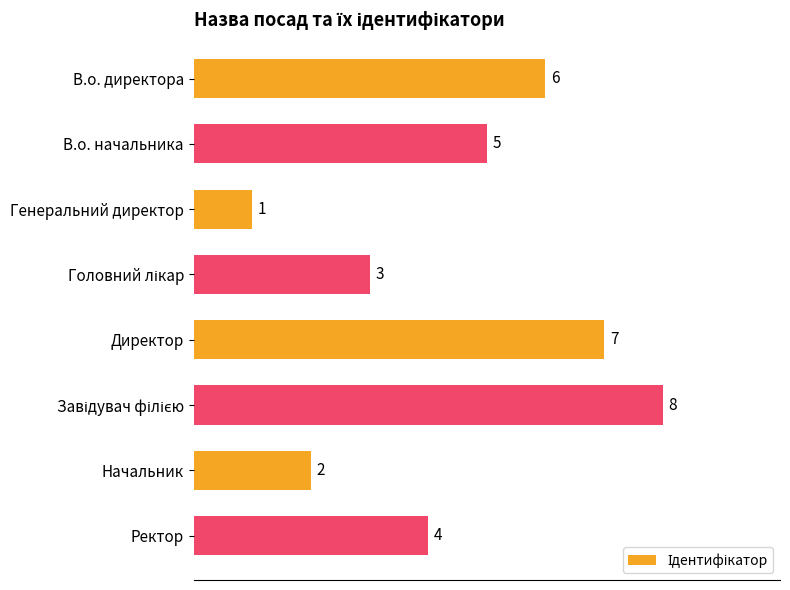

What is the change in value from В.о. директора to Генеральний директор?

-5